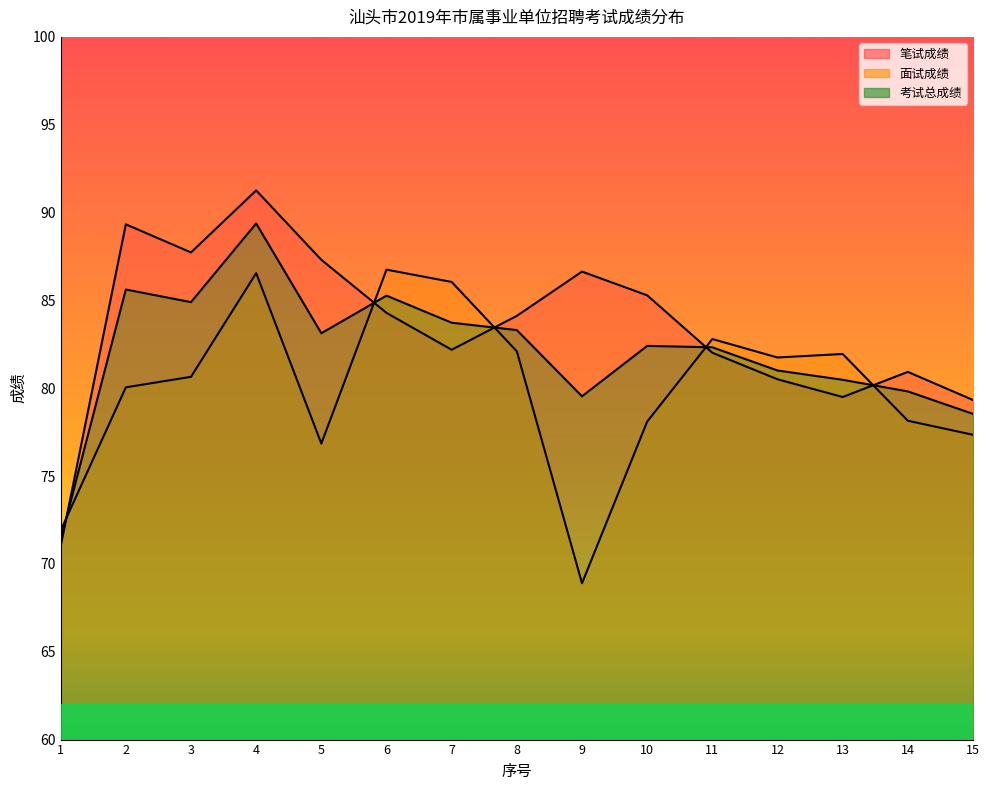

True or false: 笔试成绩 has a value of 153.2 at 2.

False